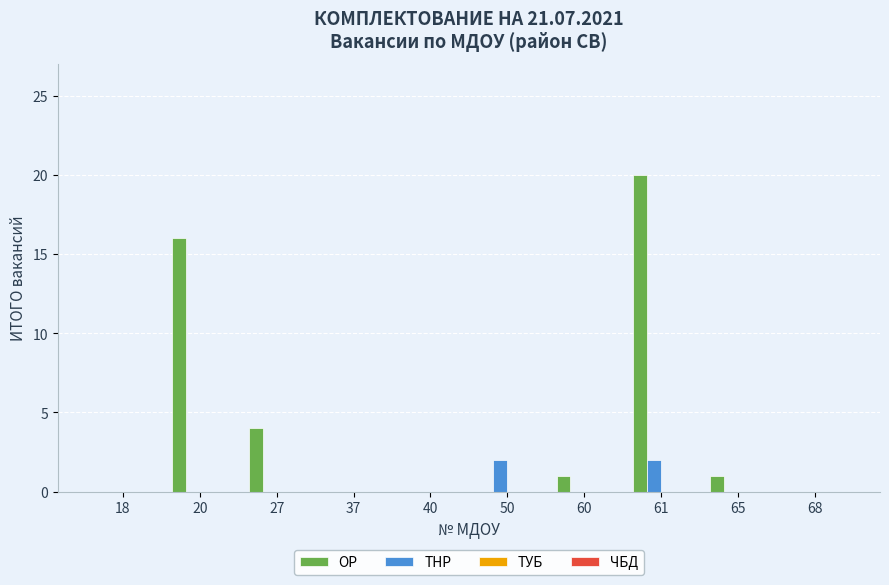

Which series has the widest spread of values?

ОР